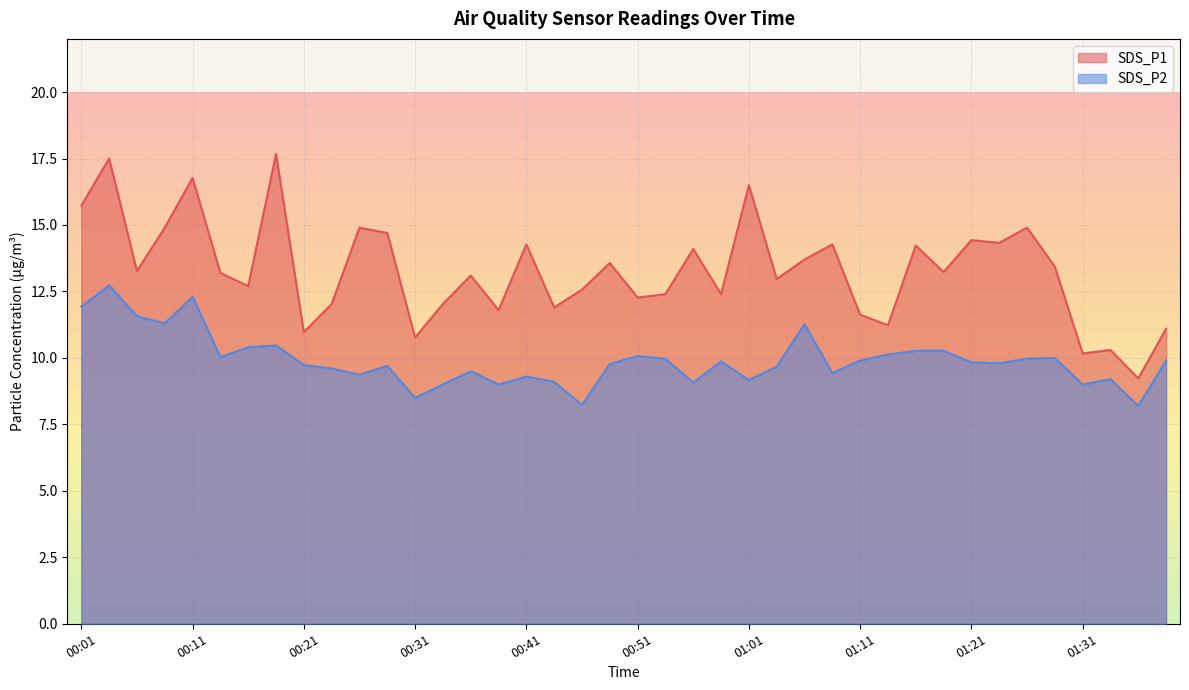

How many lines are shown in the chart?

2